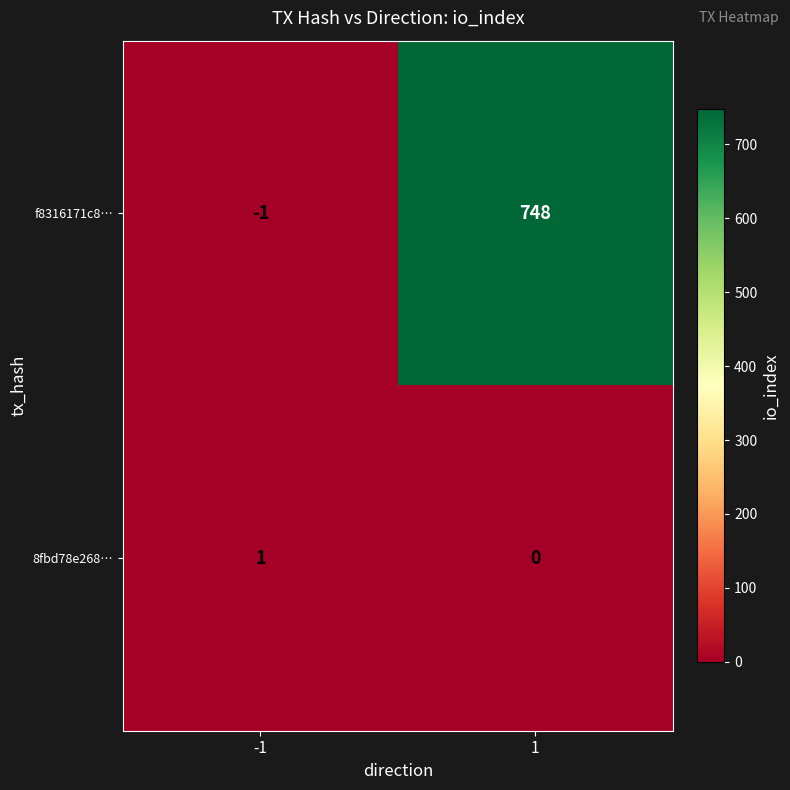

Which series has the largest total across all categories?

f8316171c8…